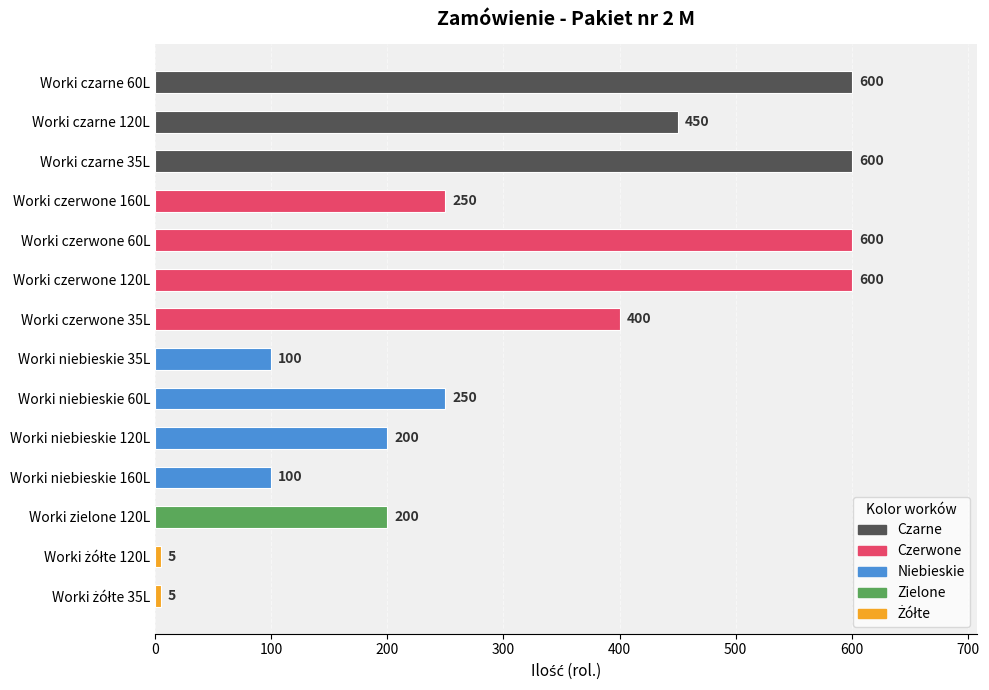

Which has a higher value, Worki czerwone 60L or Worki czerwone 160L?

Worki czerwone 60L